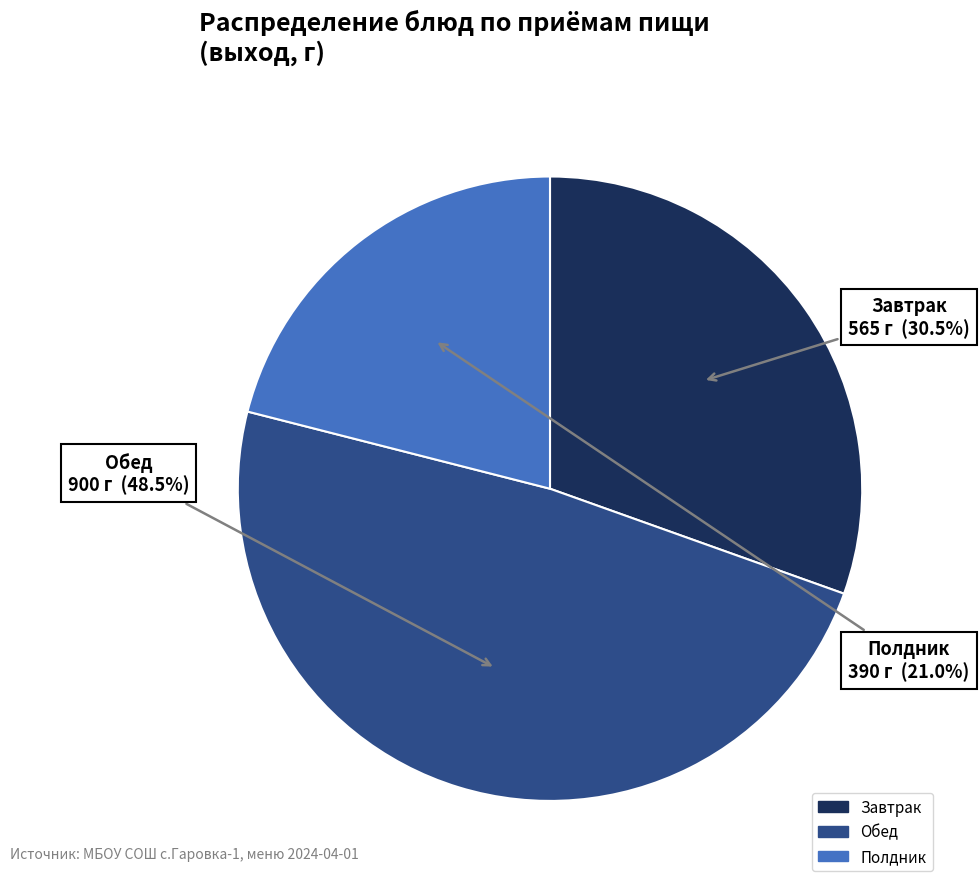

Is there any slice that represents more than half of the pie?

No